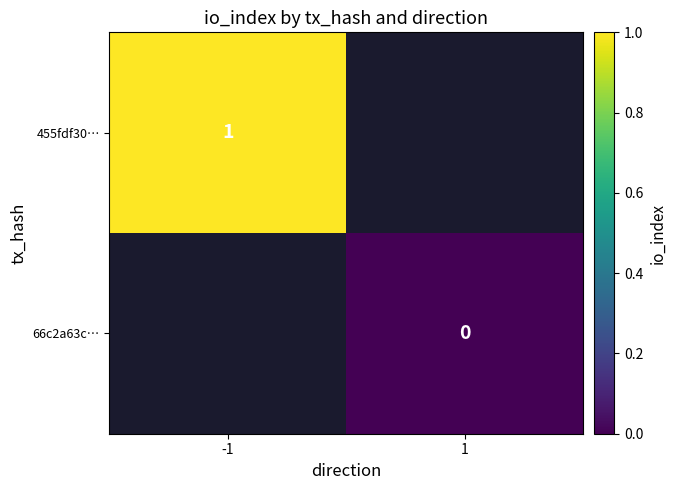

Is the value of 455fdf30… at -1 greater than the value of 66c2a63c… at 1?

Yes